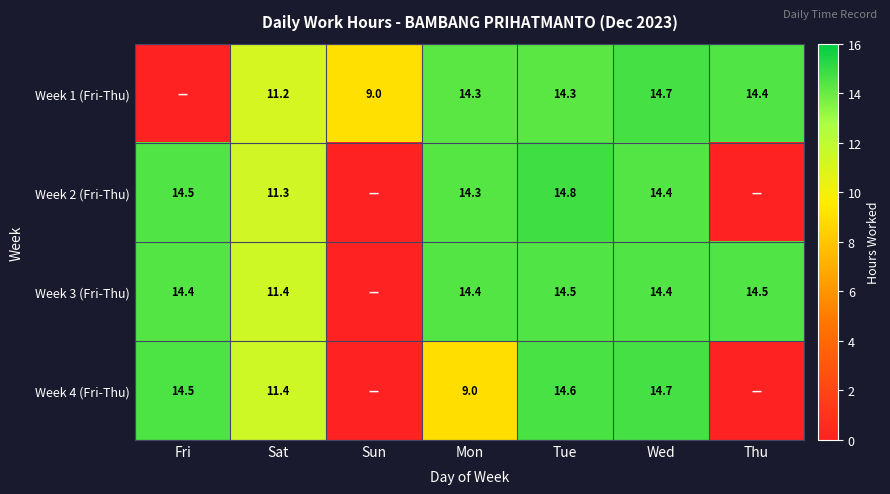

What is the difference between the highest and lowest values at Tue?

0.5